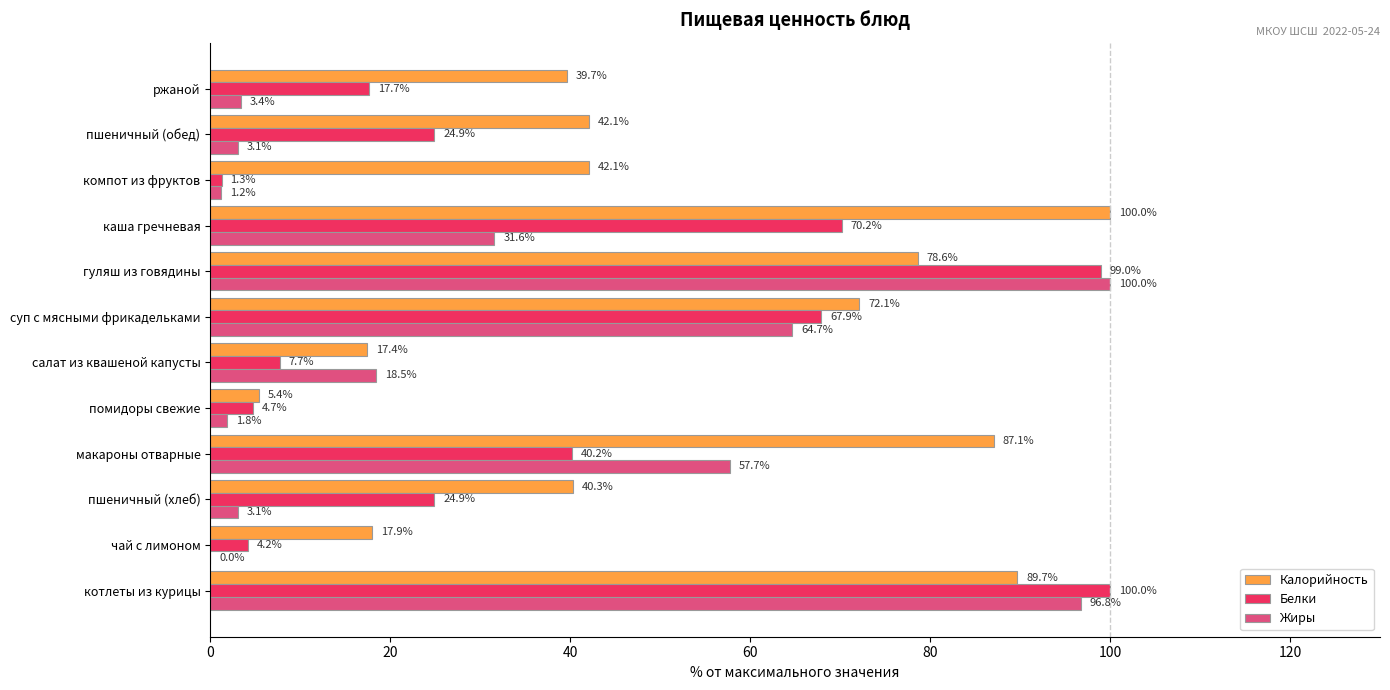

At which label is Белки closest to 50?

макароны отварные